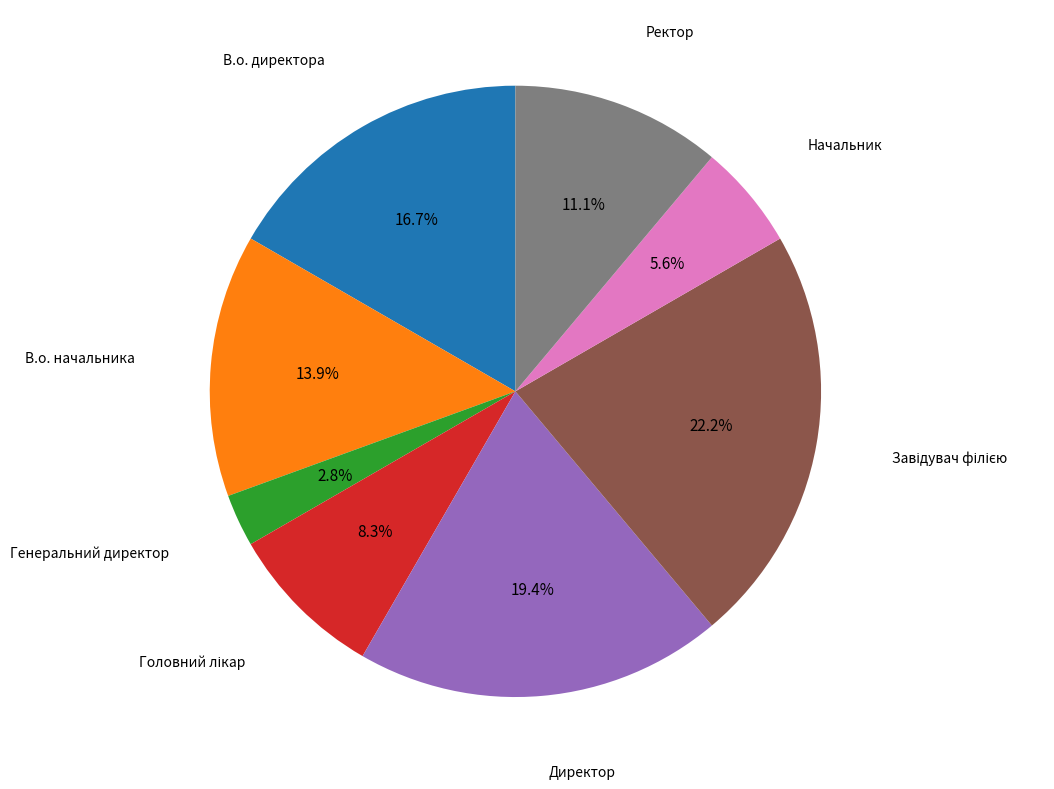

Is there any slice that represents more than half of the pie?

No